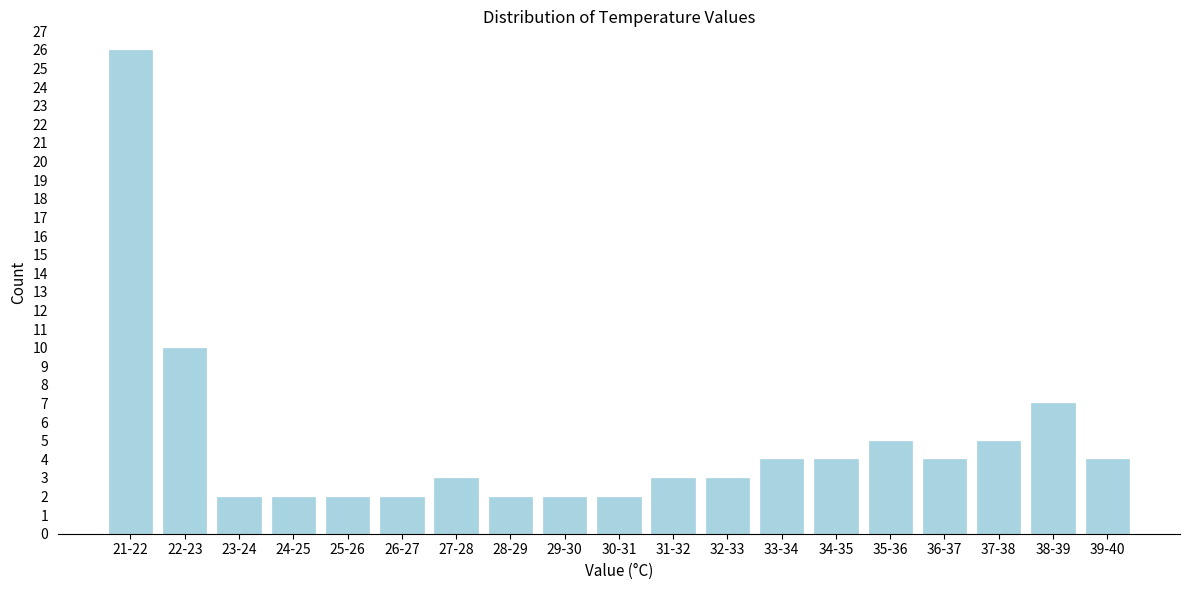

Reading left to right, what are all the values shown in this chart?

21-22=26	22-23=10	23-24=2	24-25=2	25-26=2	26-27=2	27-28=3	28-29=2	29-30=2	30-31=2	31-32=3	32-33=3	33-34=4	34-35=4	35-36=5	36-37=4	37-38=5	38-39=7	39-40=4